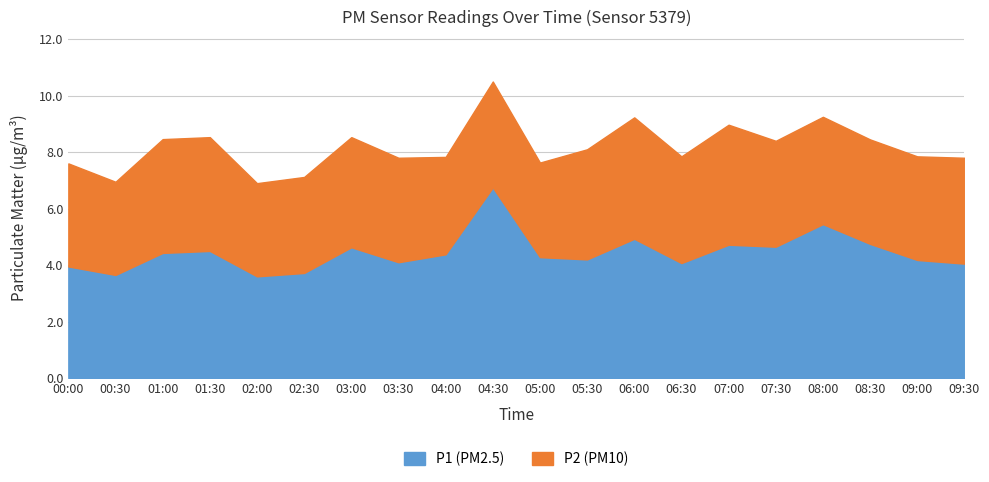

How many data points does each series have?

20